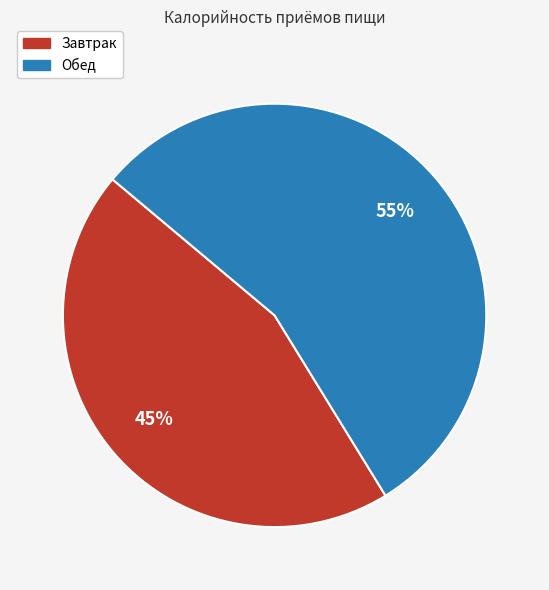

To the nearest percent, what portion does Завтрак represent?

45%